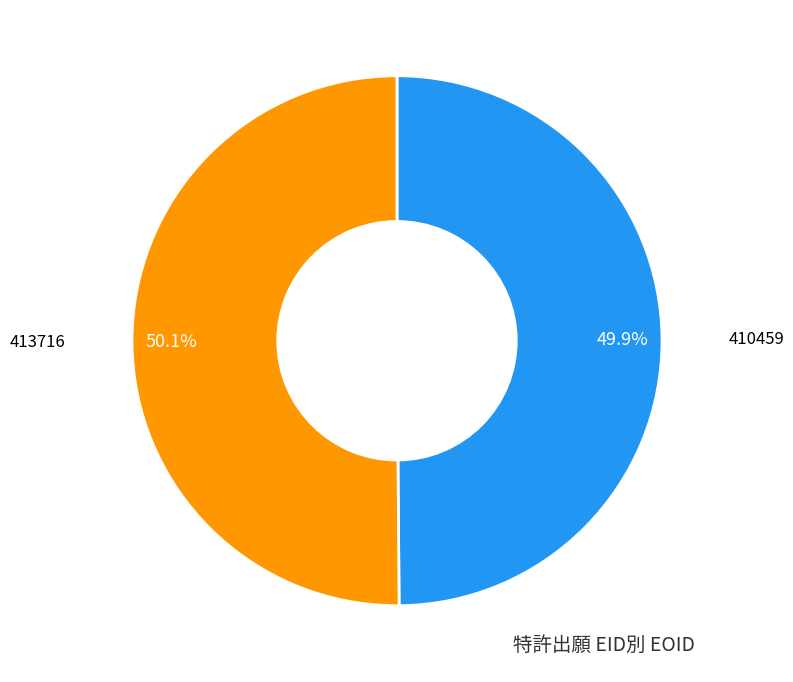

To the nearest percent, what is the average slice percentage?

50%